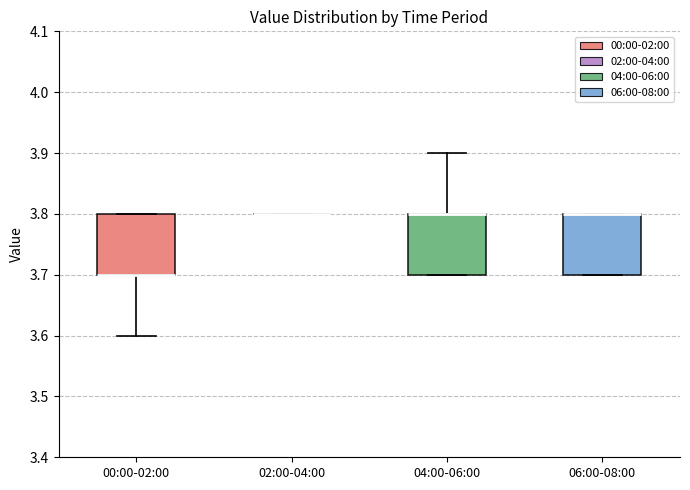

Where is the lower edge of the box for 06:00-08:00 on the y-axis? The values are not printed on the chart, so give them approximately, as read against the axis.

3.7